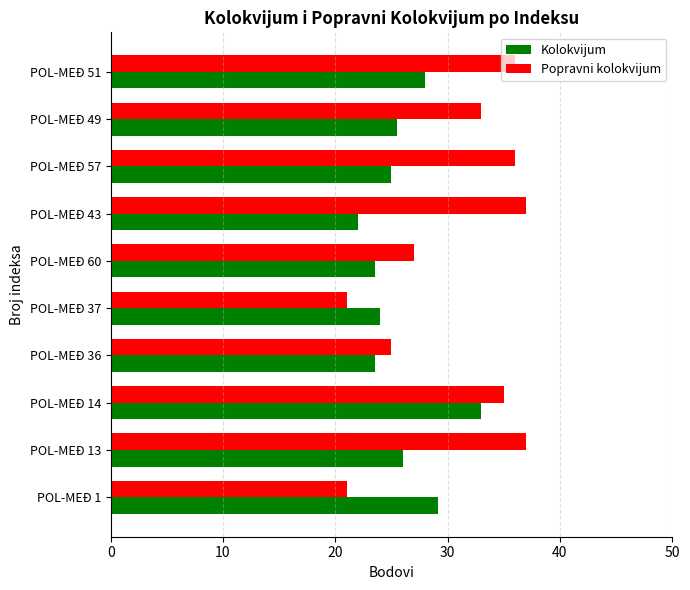

List the series in order of their peak value, lowest first.

Kolokvijum, Popravni kolokvijum